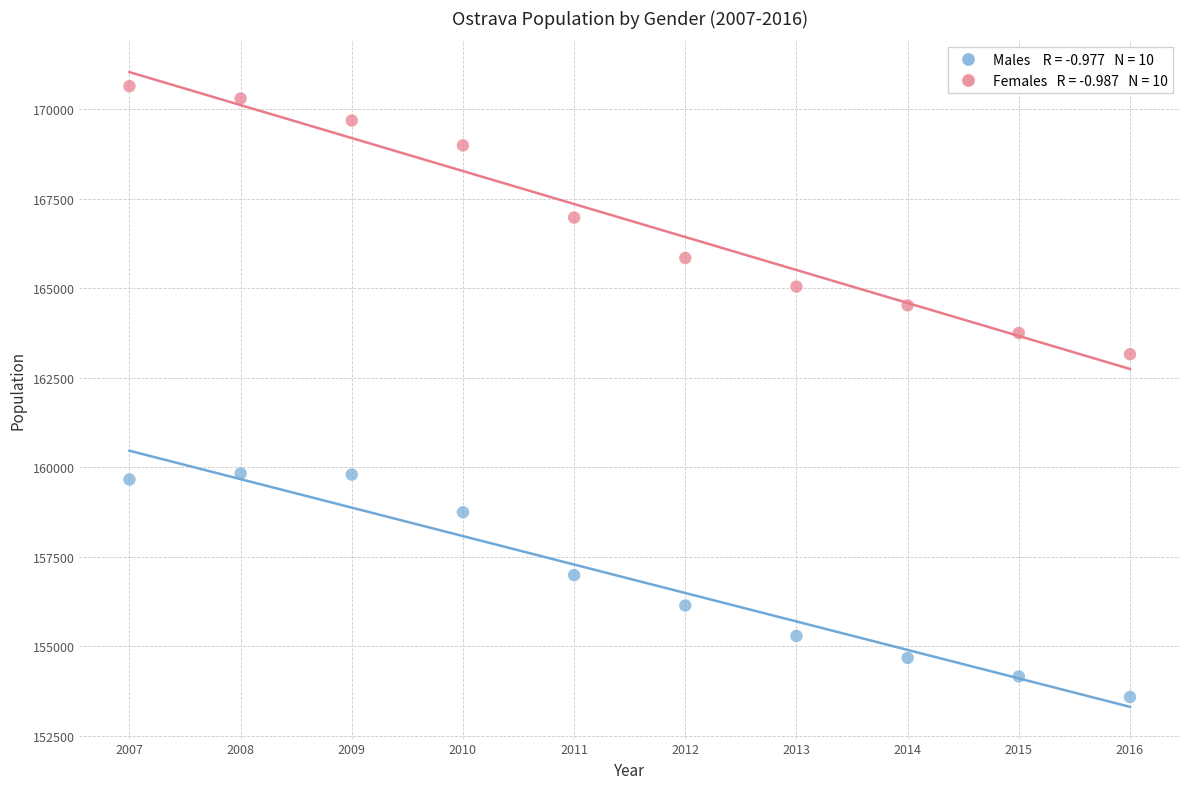

Across all data points, what is the range of Y values (max minus min)?

17068